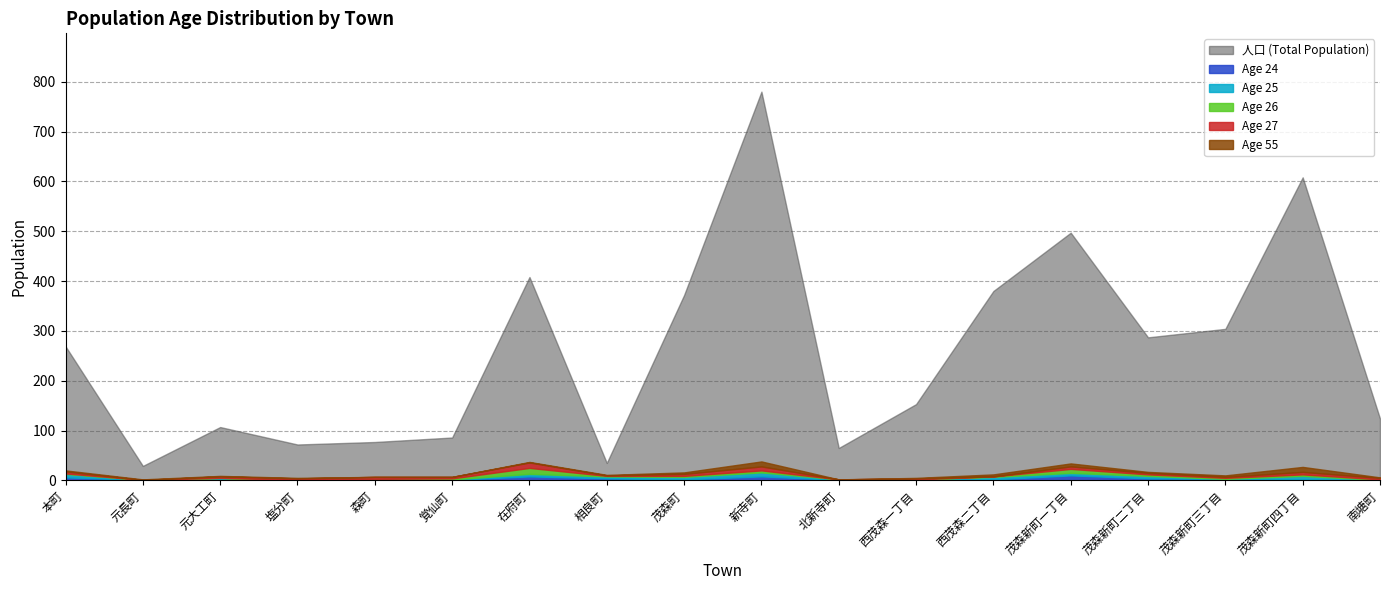

Is it true that age25 equals 0 at 元長町?

True